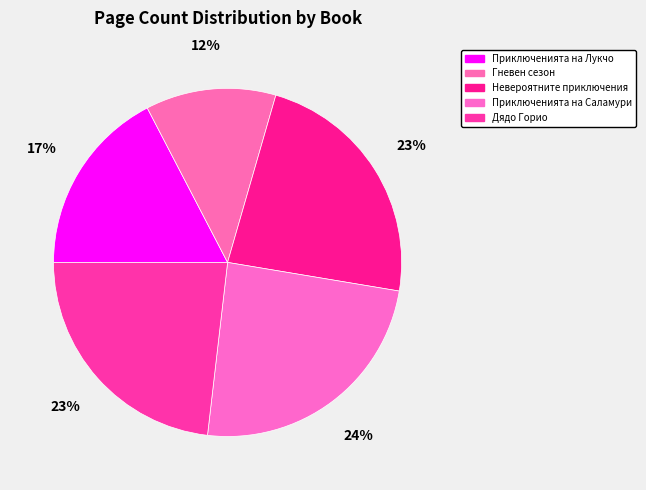

Which slice is the smallest?

Гневен сезон